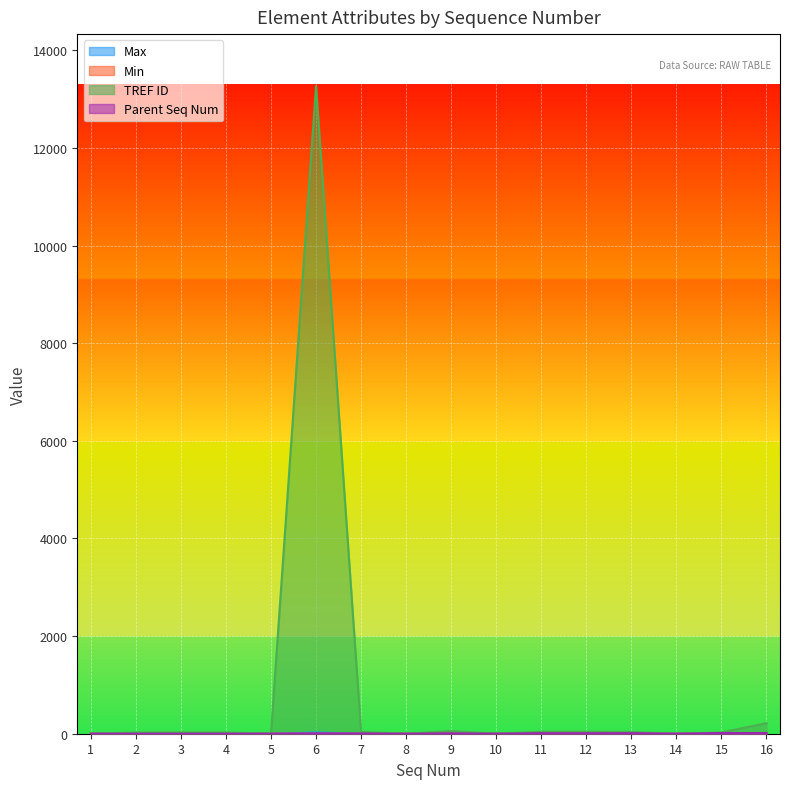

At 1, list the series in order from smallest to largest.

Max, Min, TREF ID, Parent Seq Num